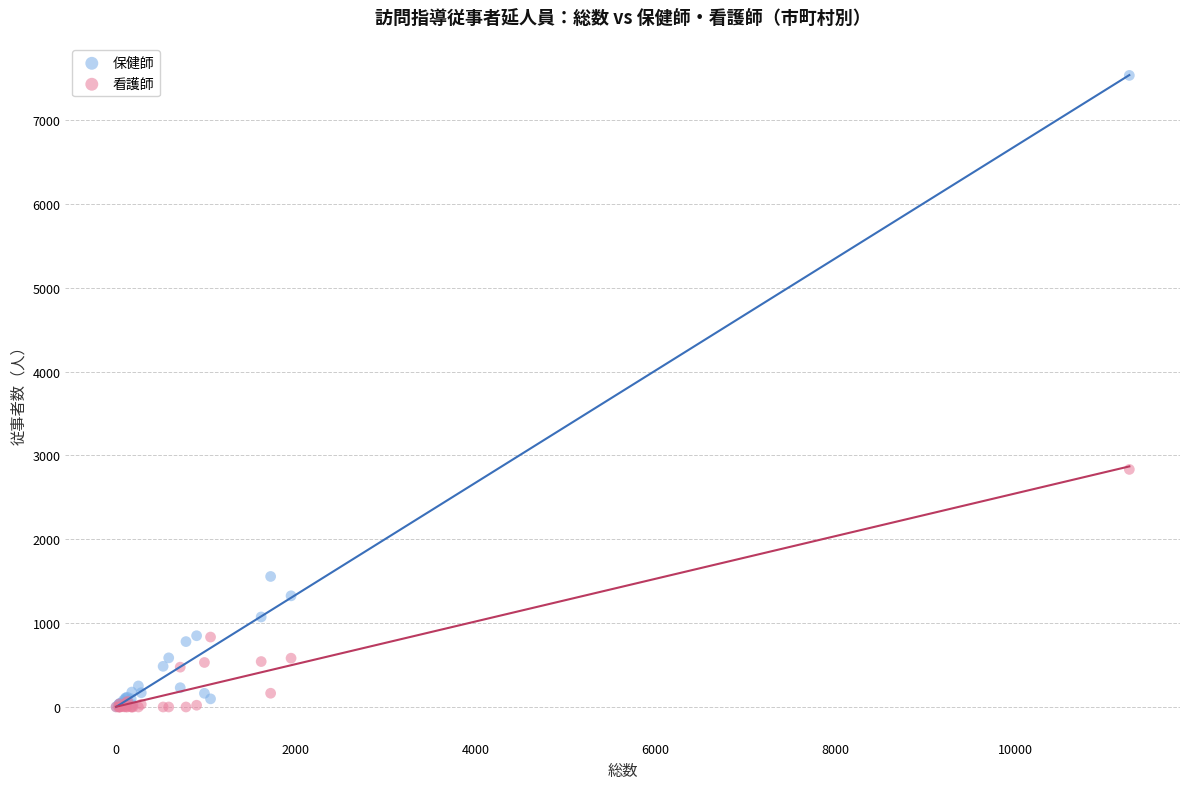

What are all the series names shown in the legend?

保健師, 看護師